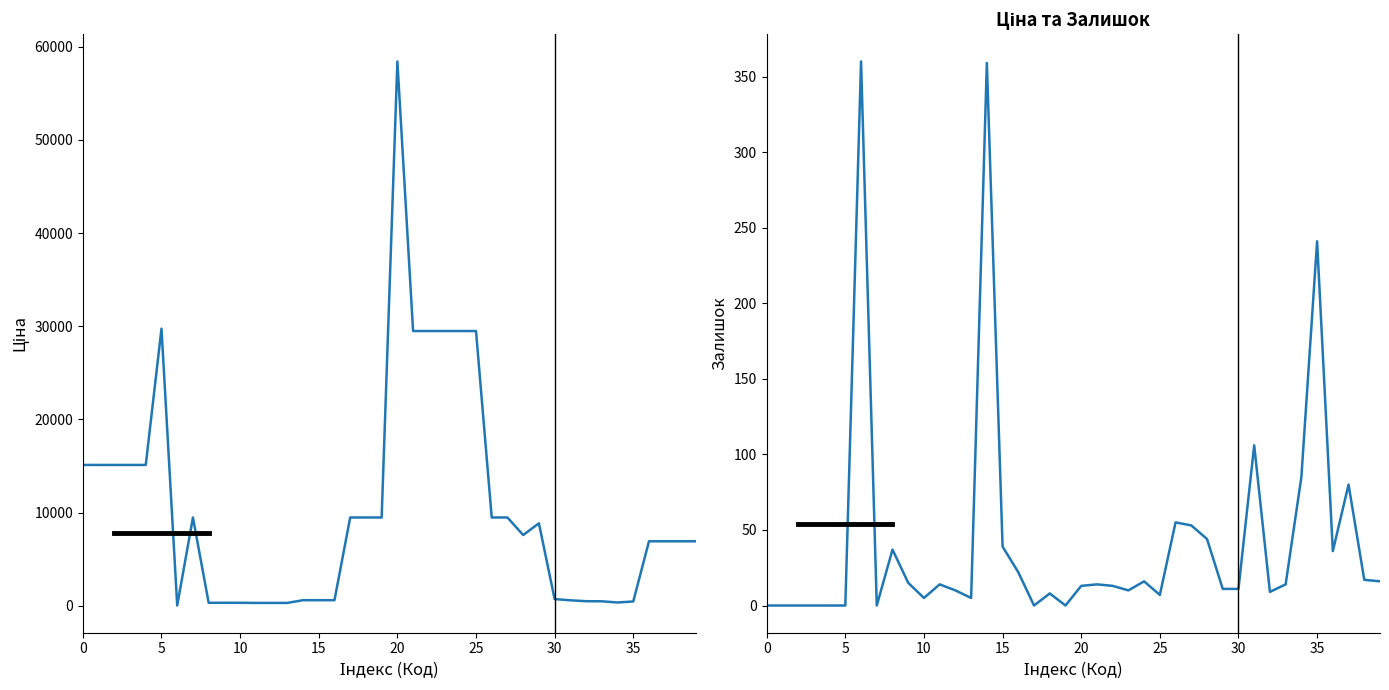

List the series in order of their overall mean, highest first.

Ціна, Залишок